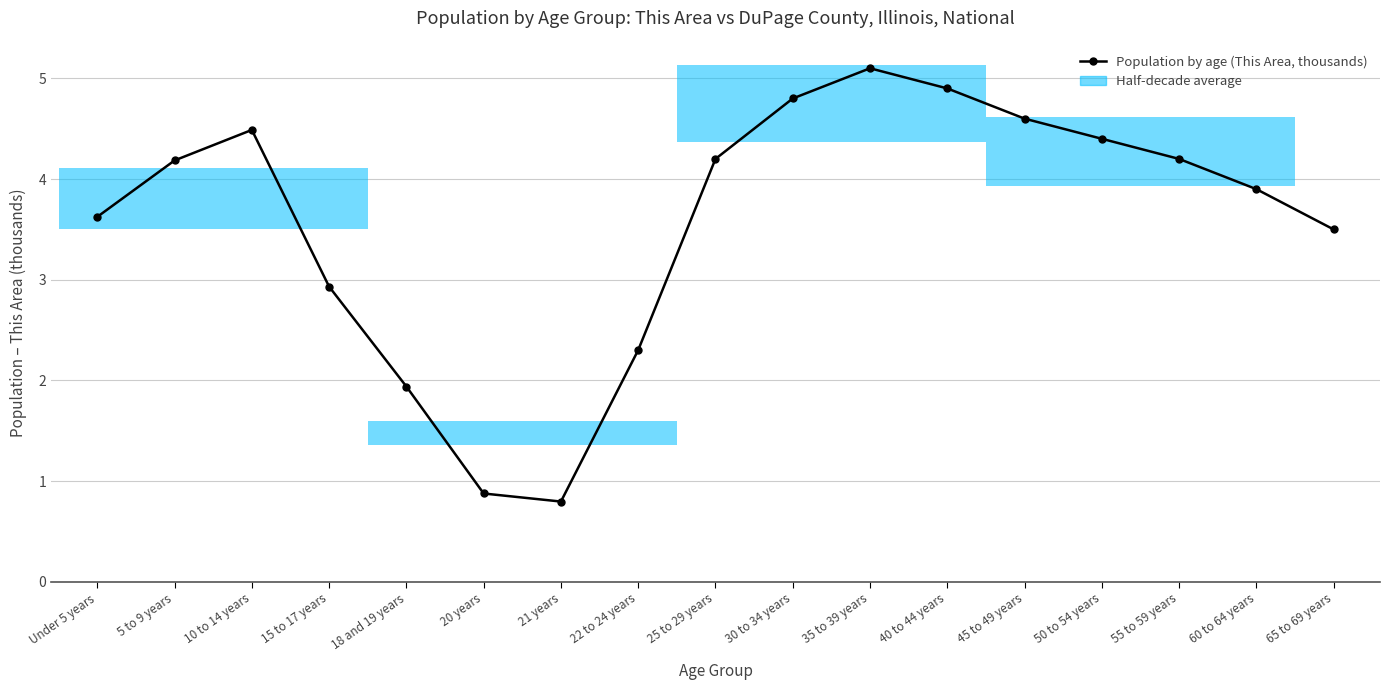

Does the chart display data point markers on the line(s)?

Yes